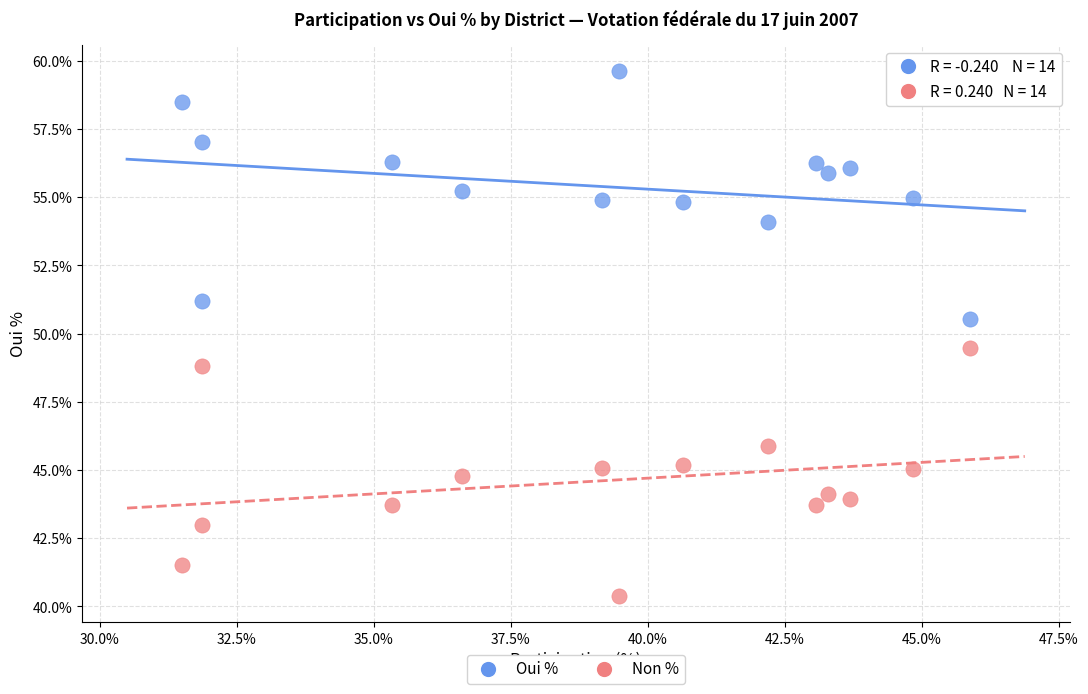

Across all data points, what is the range of X values (max minus min)?

14.4